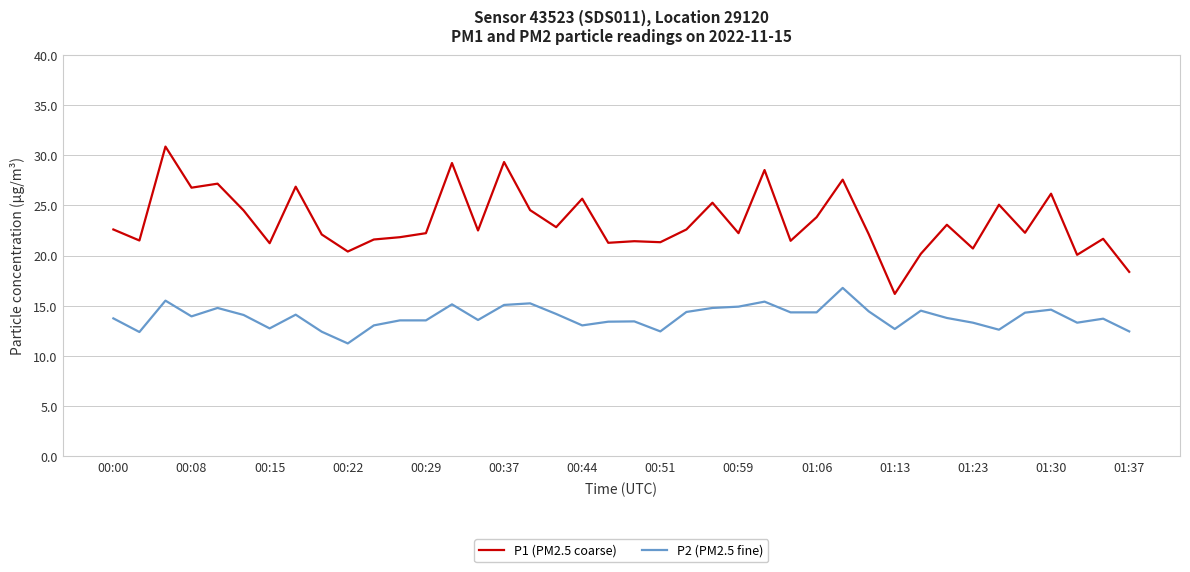

Which series has the largest total across all categories?

P1 (PM2.5 coarse)